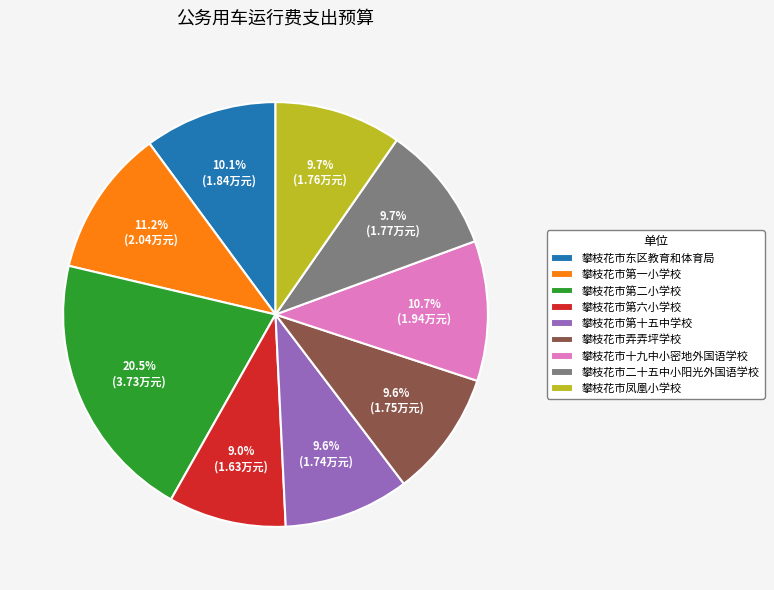

Combined, do 攀枝花市第一小学校 and 攀枝花市第十五中学校 account for over 50%?

No